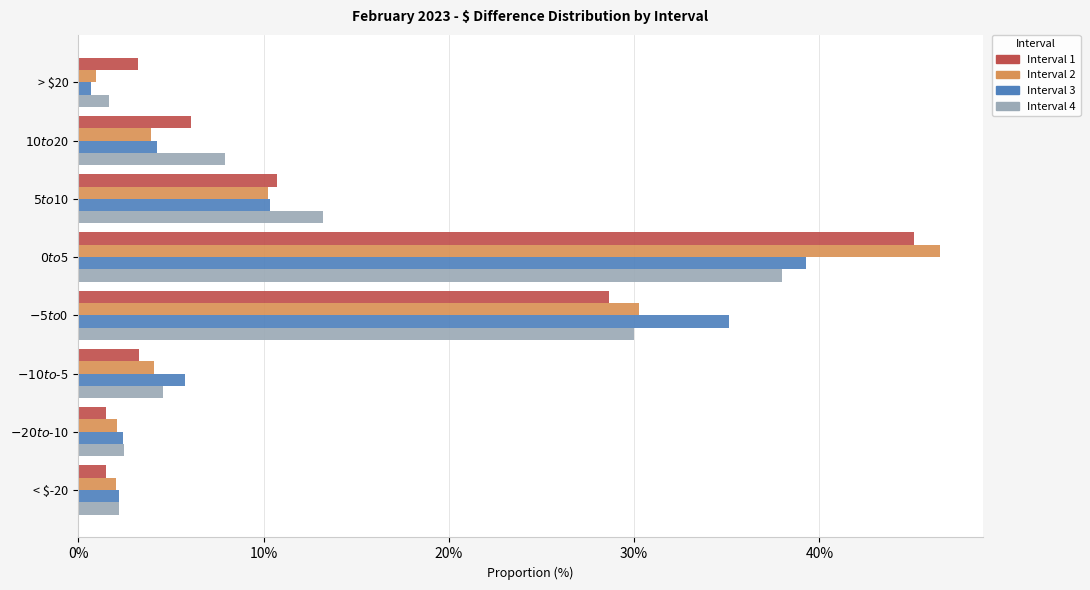

Which category has the lowest value in the Interval 2 series?

> $20